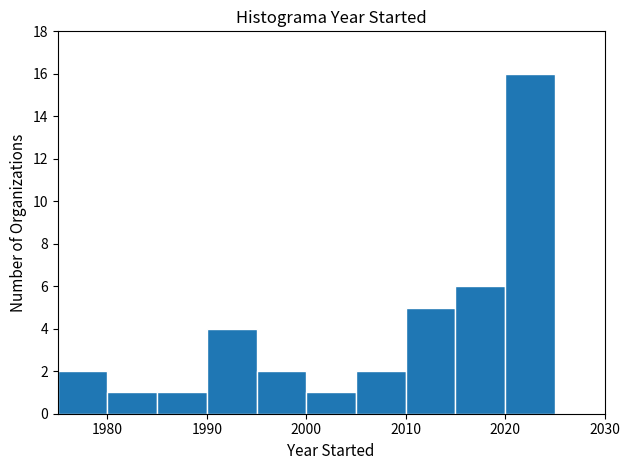

How tall is the bar that spans 1980 to 1985 on the x-axis? The values are not printed on the chart, so give them approximately, as read against the axis.

1